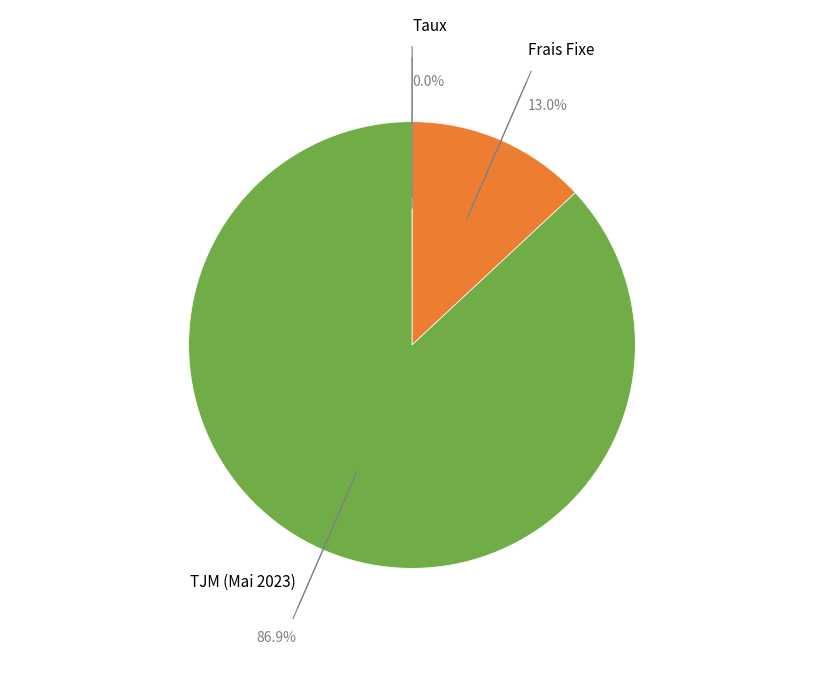

The TJM (Mai 2023) slice represents 93% of the pie. True or false?

False